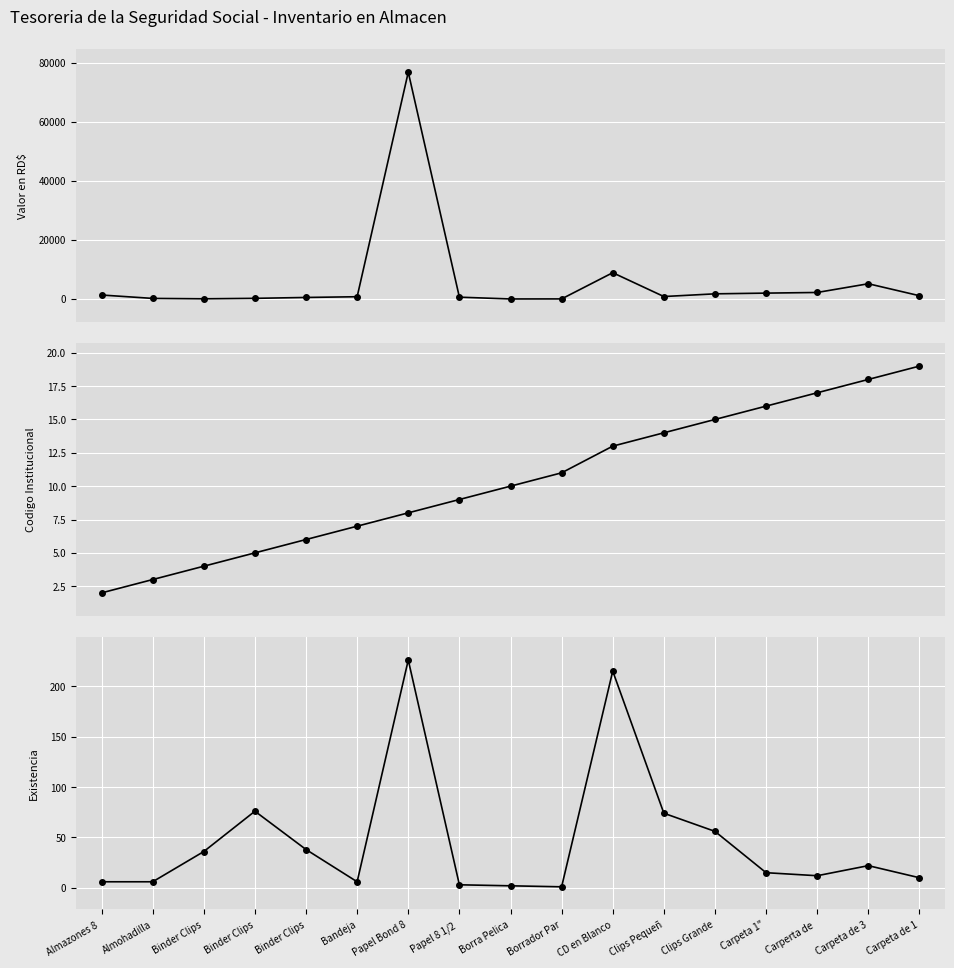

Does the chart display data point markers on the line(s)?

Yes